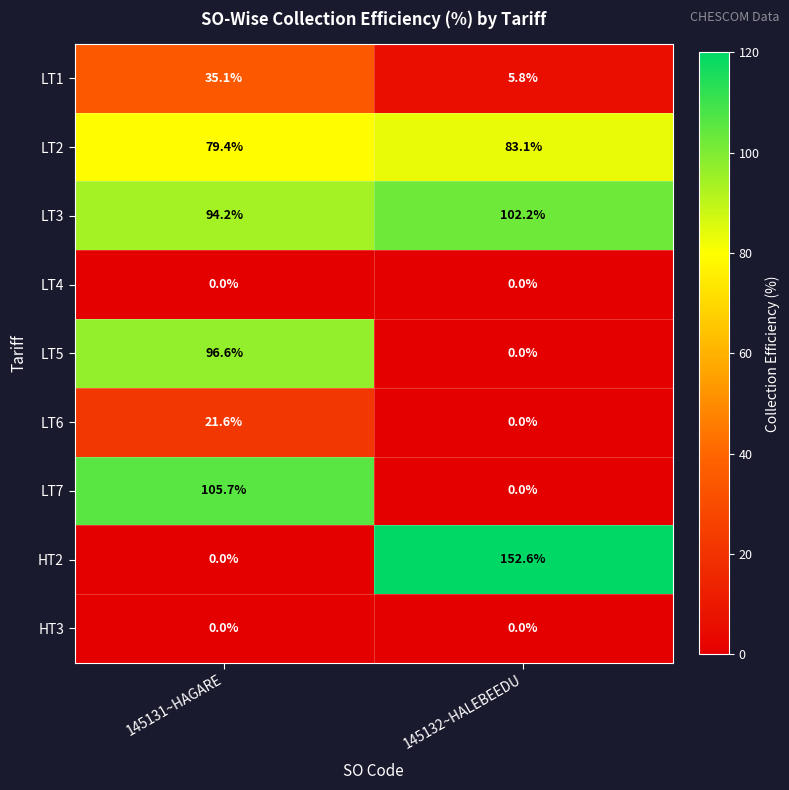

At which label is LT6 closest to 10?

145132~HALEBEEDU